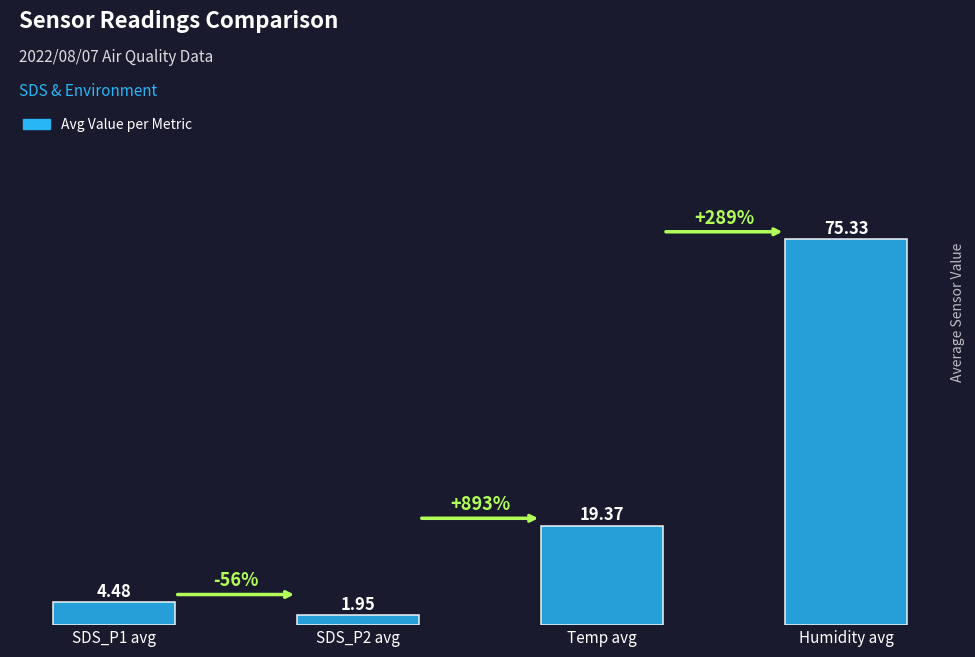

At which category does the chart reach its minimum across all series?

SDS_P2 avg